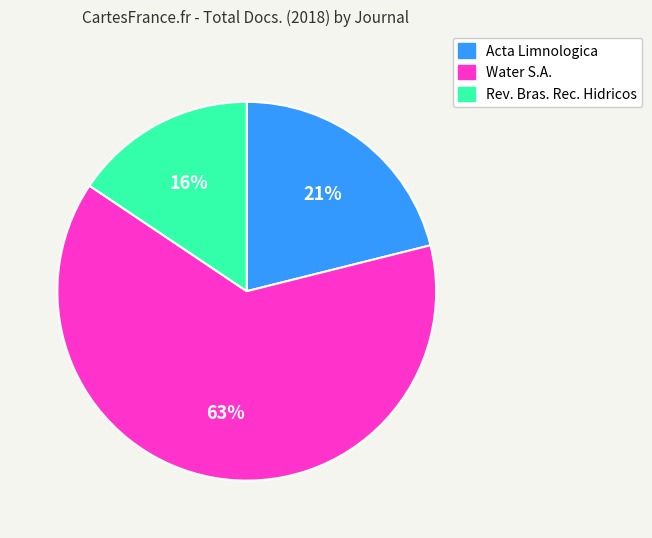

The Water S.A. slice represents 63% of the pie. True or false?

True